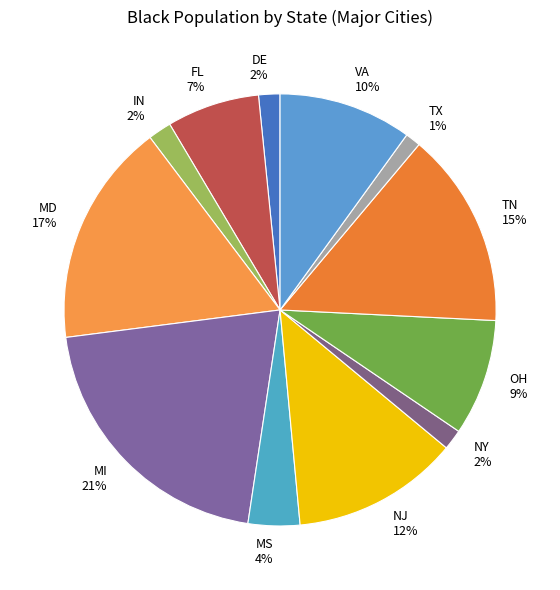

Is it true that MS 4% is 16% of the pie?

False